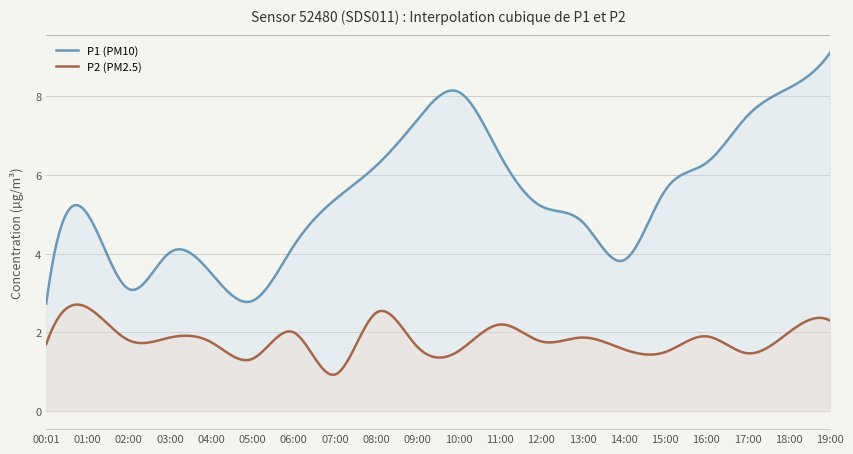

What is the label of the 4th point from the right?

16:00